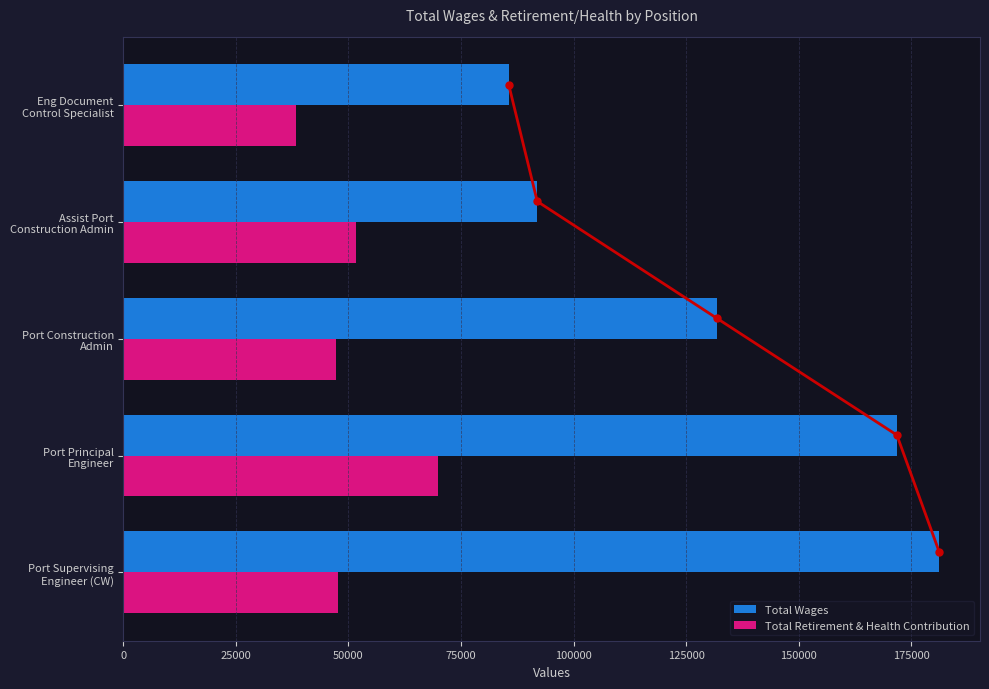

What is the difference between the second highest and second lowest values in the Total Wages series?

79913